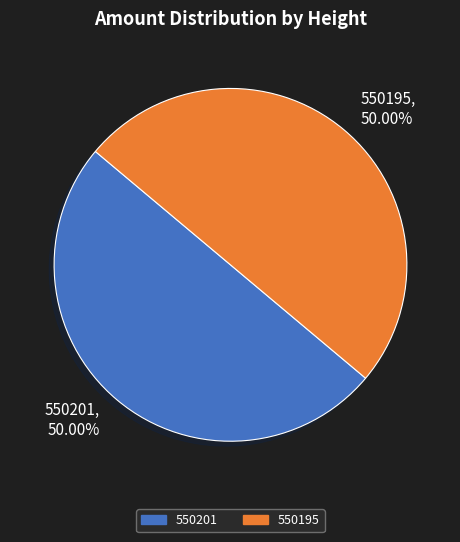

Approximately how many times larger is the value at 550195 compared to 550201?

1.0